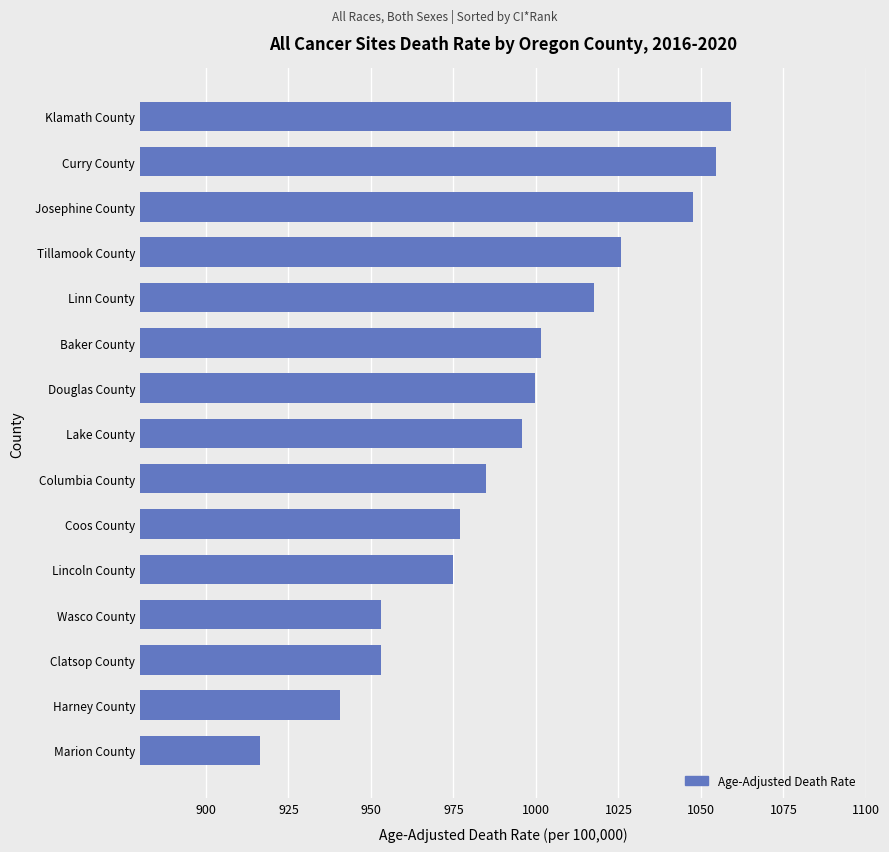

What is the change in value from Harney County to Coos County?

+36.4